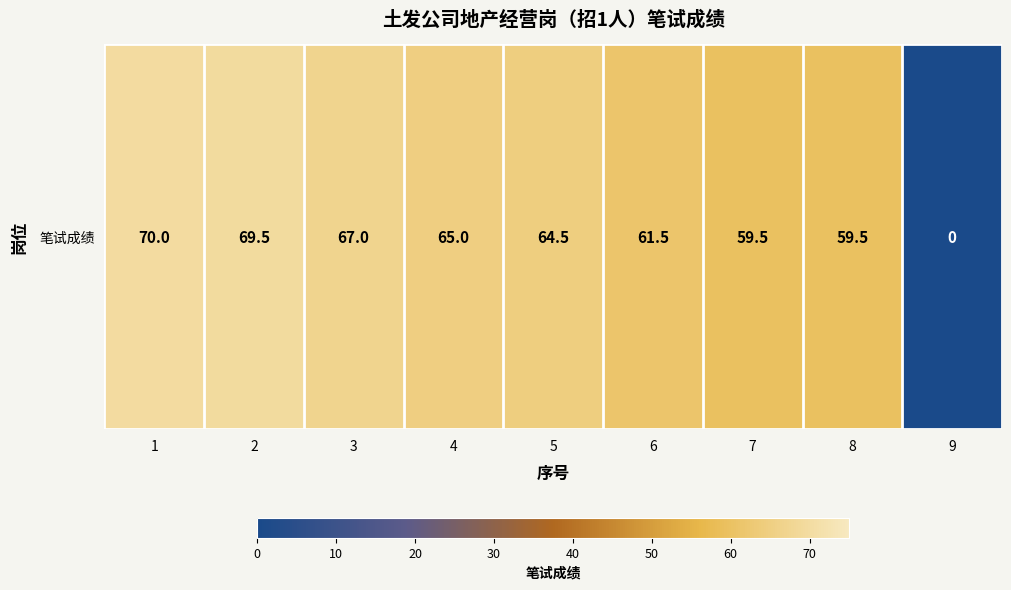

Which has a higher value, 5 or 3?

3